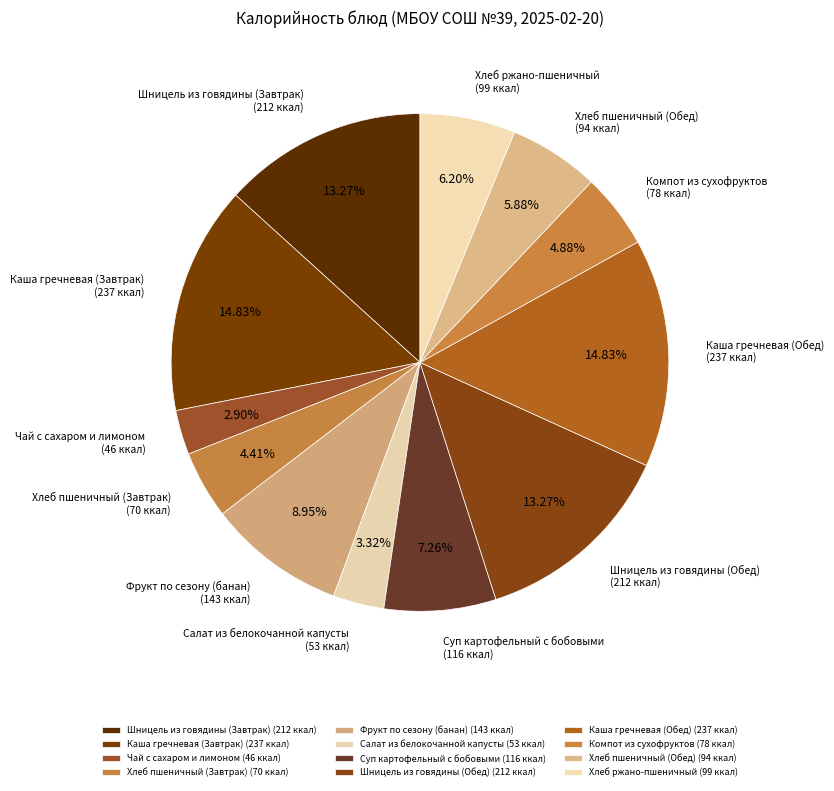

Does Чай с сахаром и лимоном (46 ккал) account for over 50% of the chart?

No